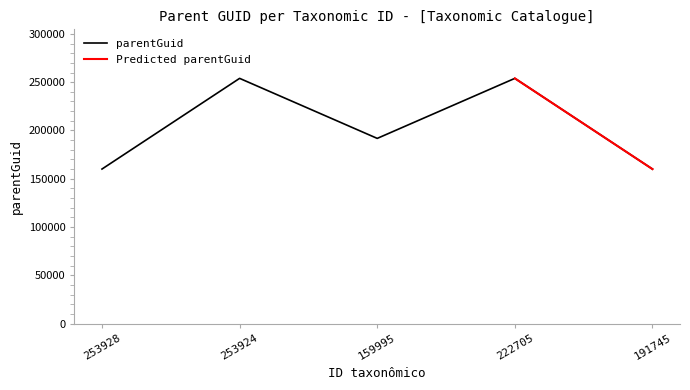

Reading left to right, extract all data points from this chart.

253928=159995	253924=253928	159995=191745	222705=253928	191745=159938